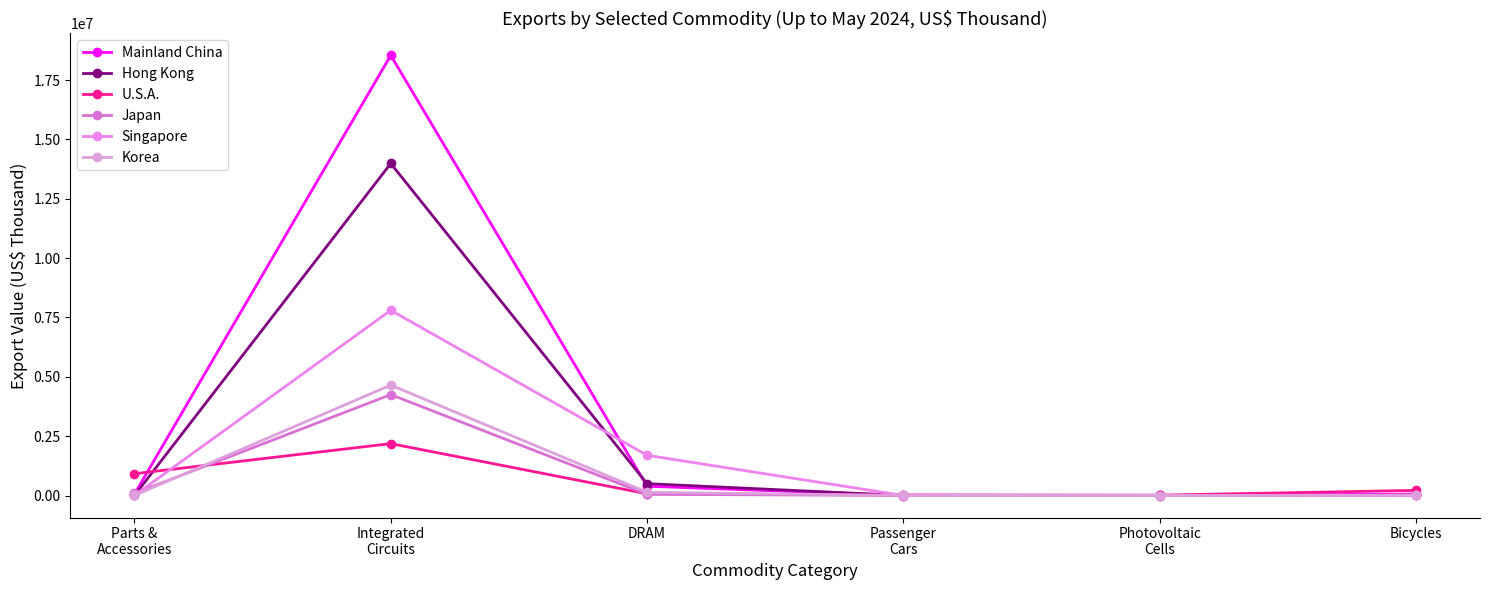

At which category does Japan reach its first local valley?

Photovoltaic
Cells